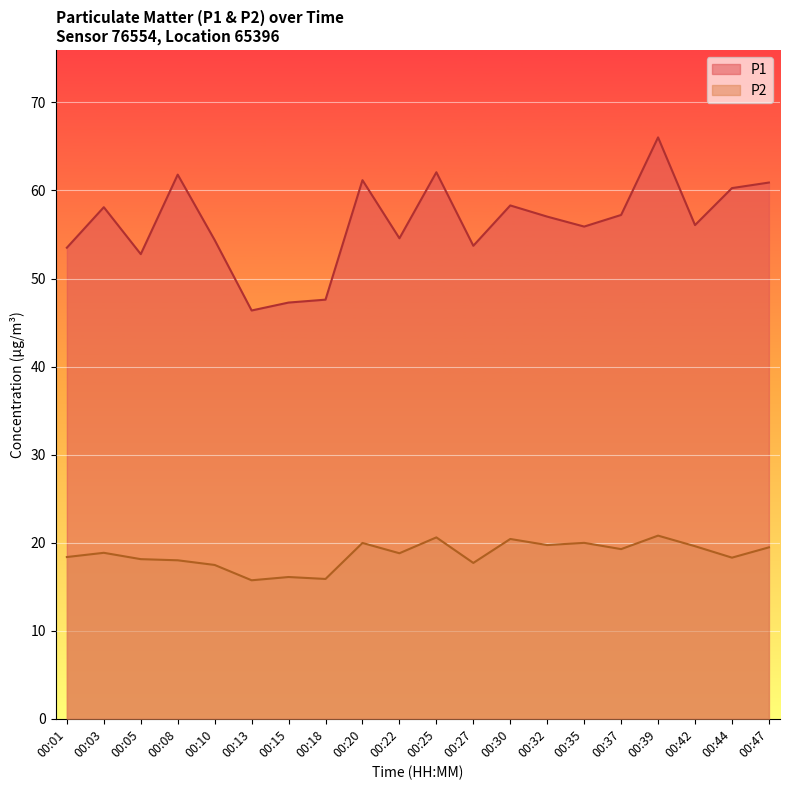

Reading right to left, extract all data points from this chart.

P1: 60.9	60.3	56.1	66.0	57.2	55.9	57.0	58.3	53.7	62.1	54.6	61.2	47.6	47.3	46.4	54.4	61.8	52.8	58.1	53.5
P2: 19.5	18.3	19.6	20.8	19.3	20.0	19.7	20.4	17.7	20.6	18.8	20.0	15.9	16.1	15.7	17.5	18.0	18.1	18.9	18.4